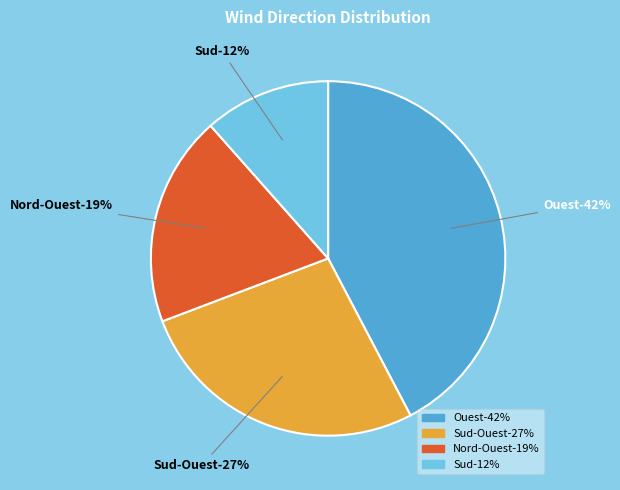

How many segments does this pie chart have?

4